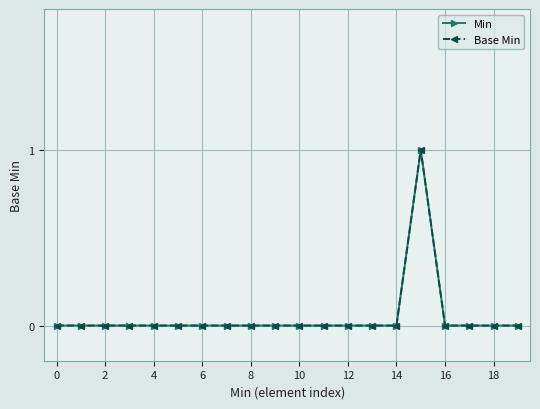

Does the chart have visible grid lines?

Yes